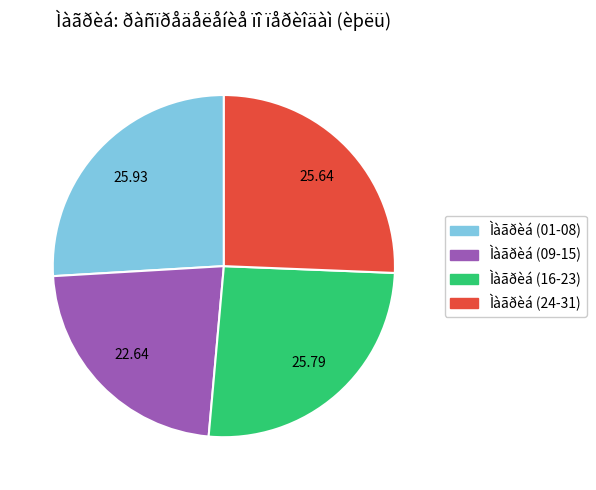

Does Ìàãðèá (01-08) account for over 50% of the chart?

No